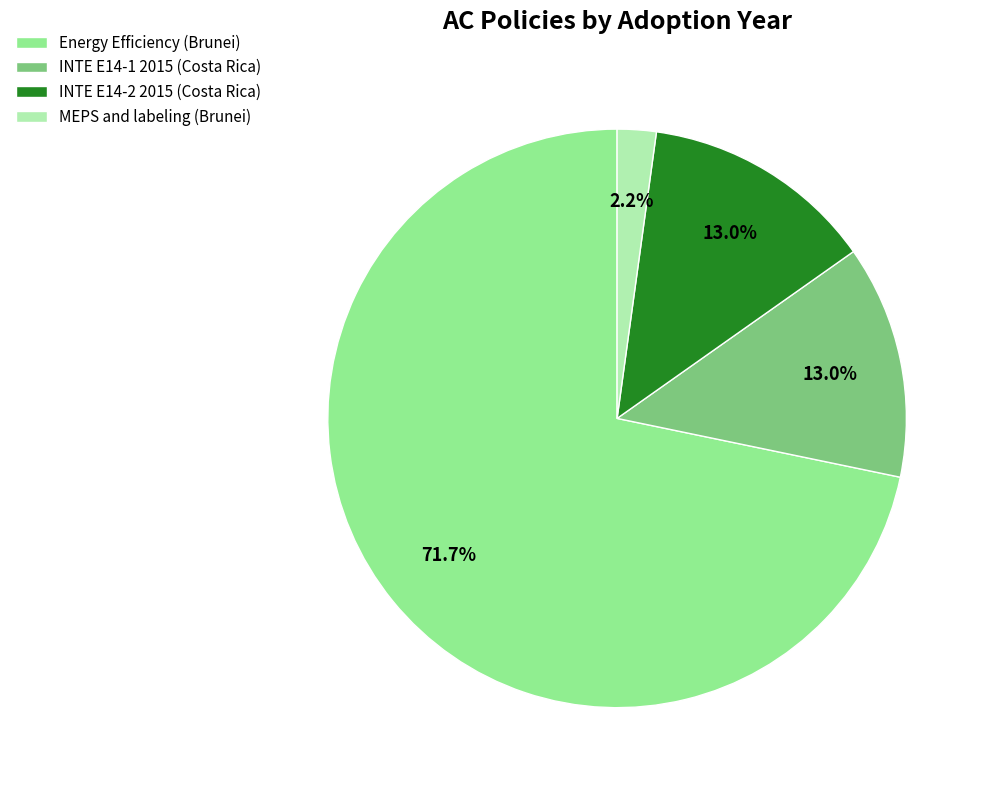

Does Energy Efficiency (Brunei) account for over 50% of the chart?

Yes